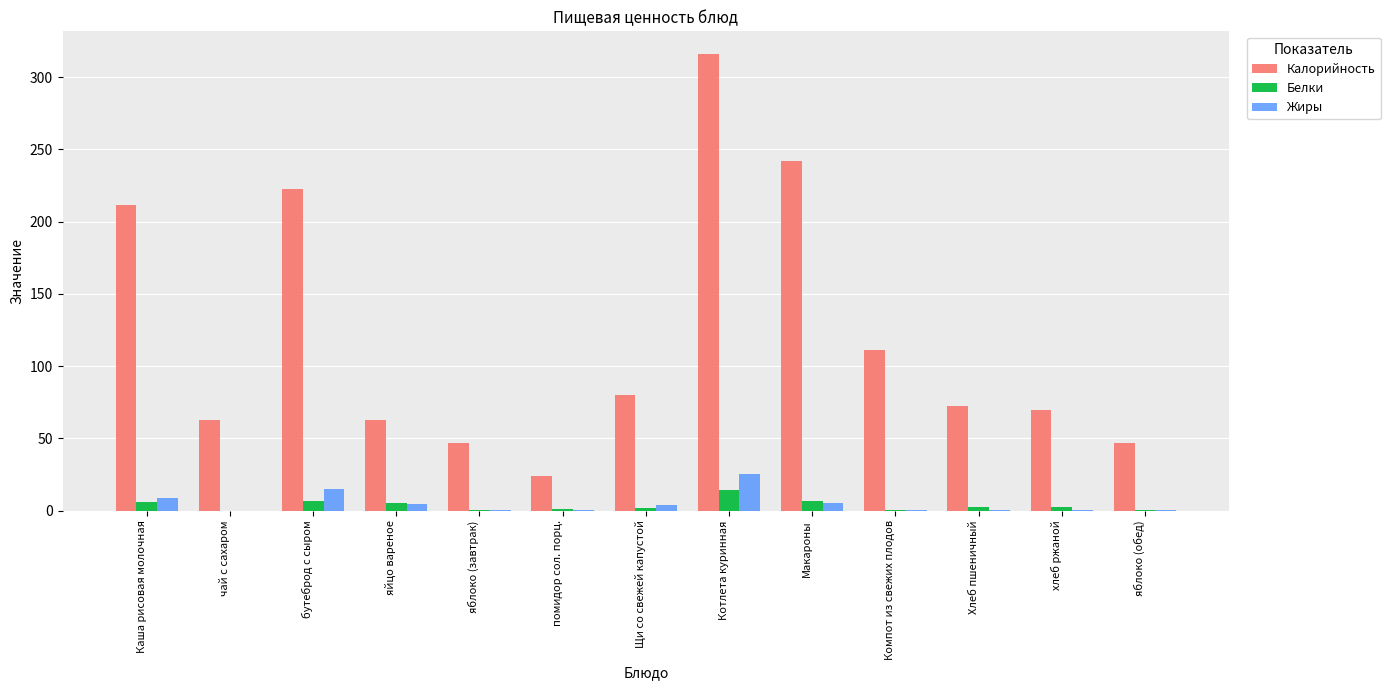

What is the sum of all Жиры values?

65.0